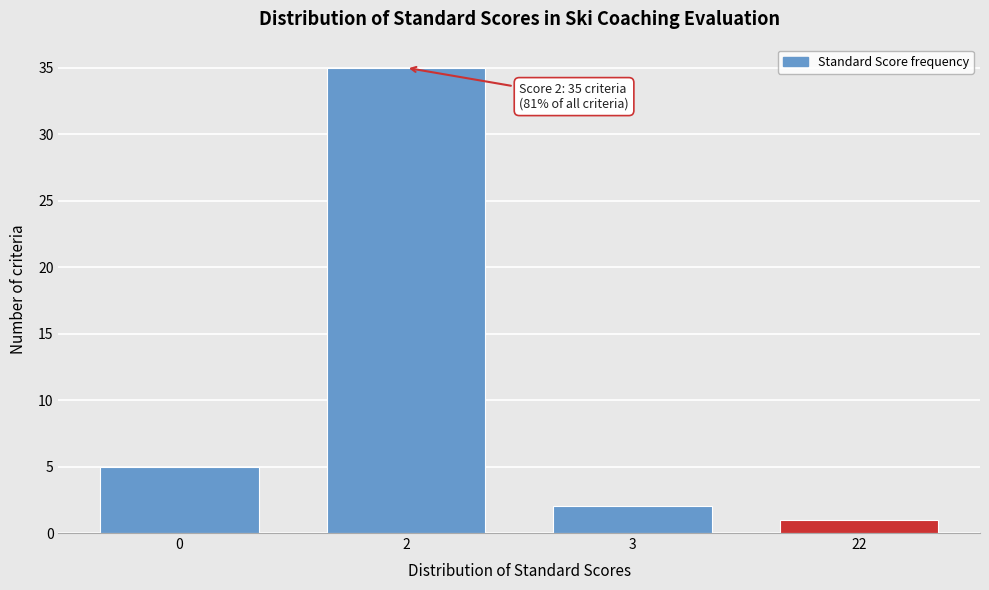

Reading right to left, what are all the values shown in this chart?

1	2	35	5